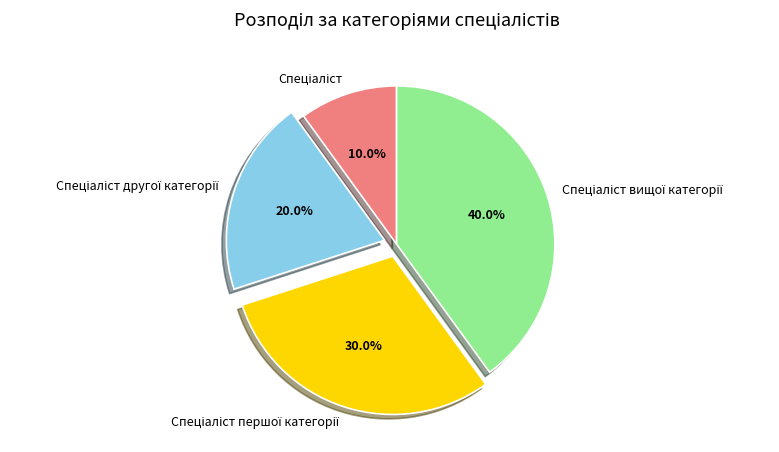

To the nearest percent, what is the difference between the largest and smallest slice percentages?

30%